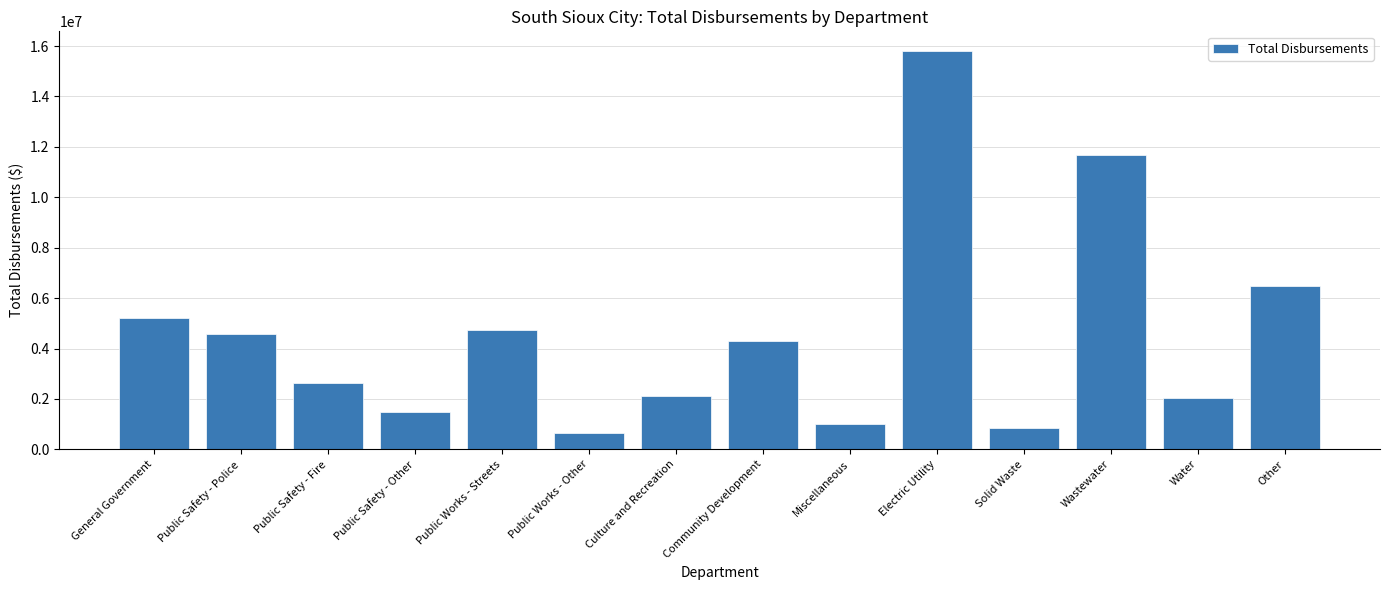

Approximately how many times larger is the value at Wastewater compared to Miscellaneous?

11.7